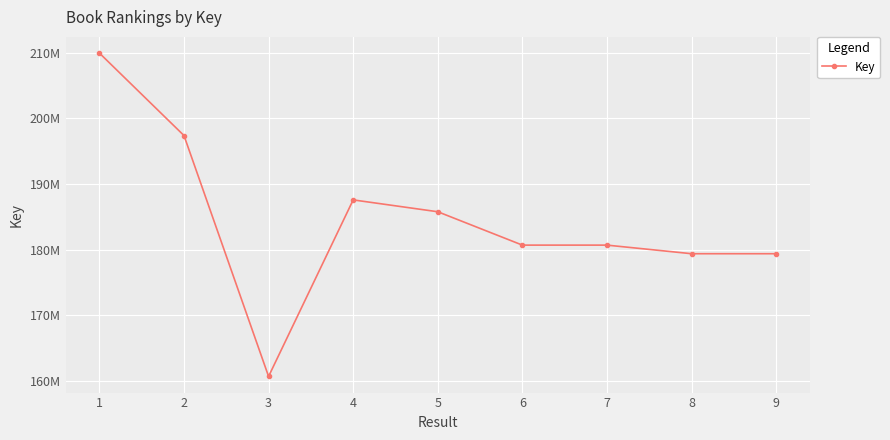

Does the chart have visible grid lines?

Yes